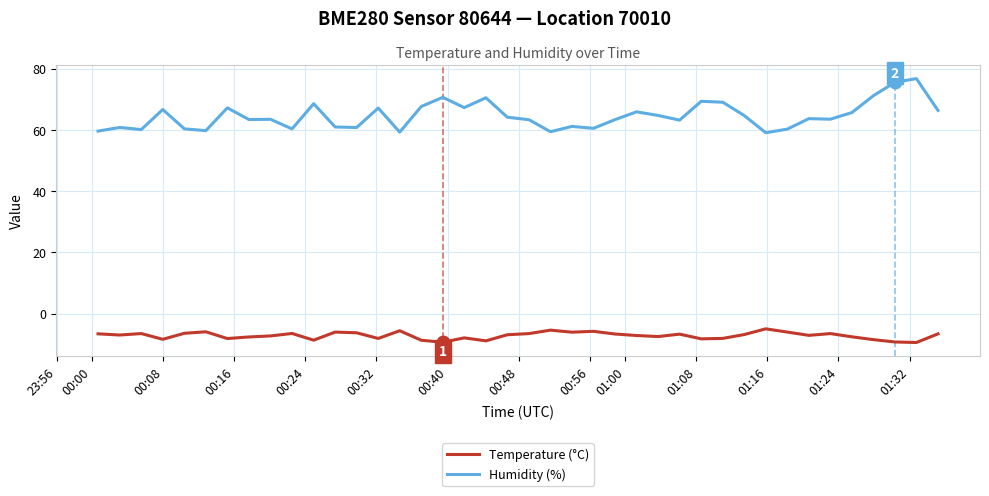

What is the average value of the Humidity (%) series?

64.6